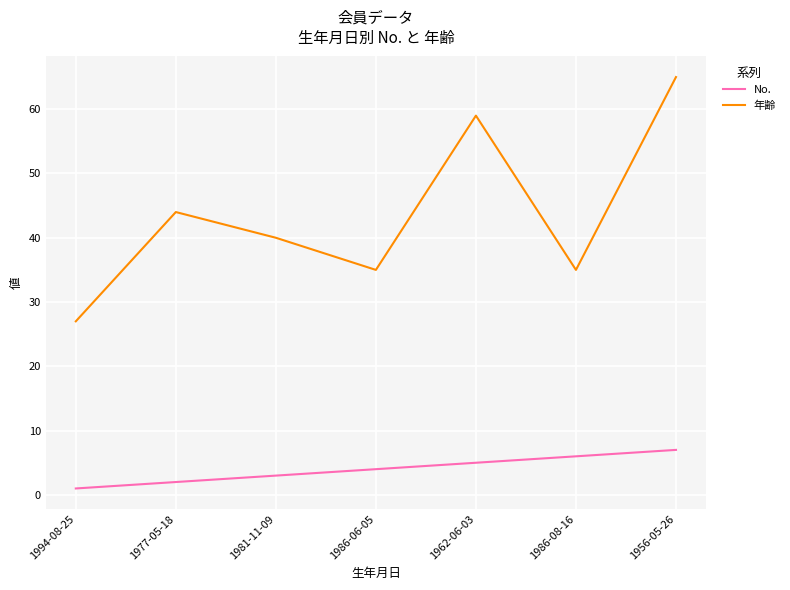

What is the difference between the maximum and minimum values in the 年齢 series?

38